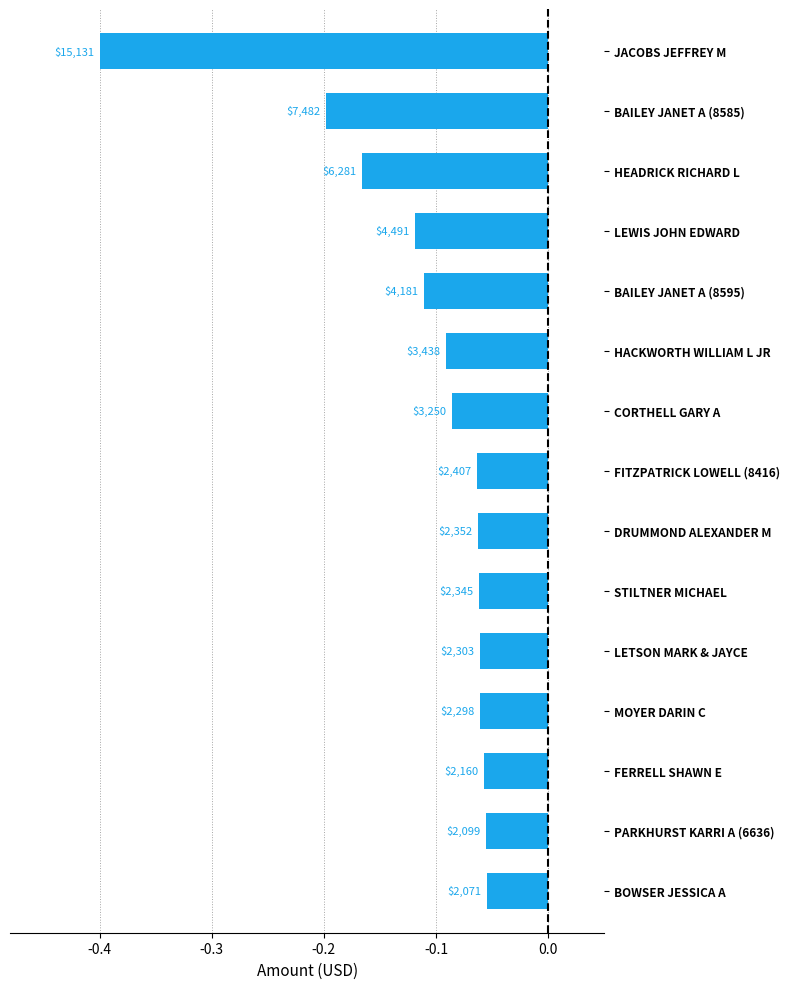

How many bars are there in total?

15